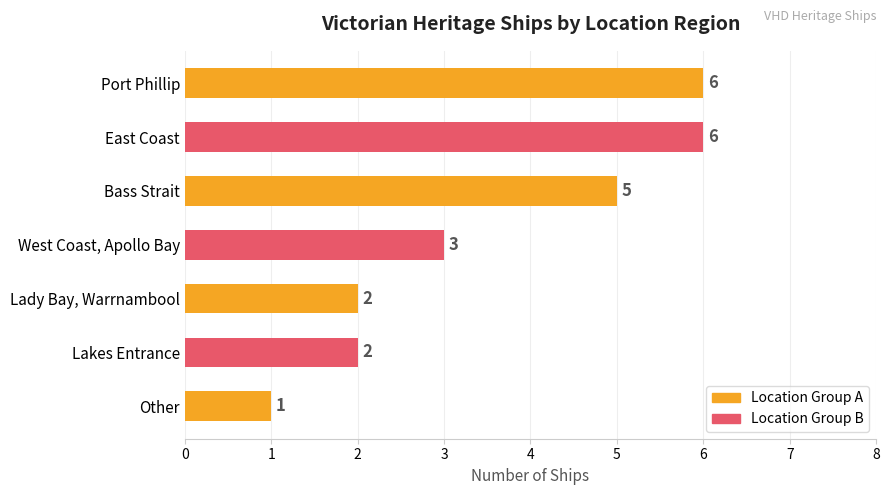

What is the difference between the maximum and minimum values?

5